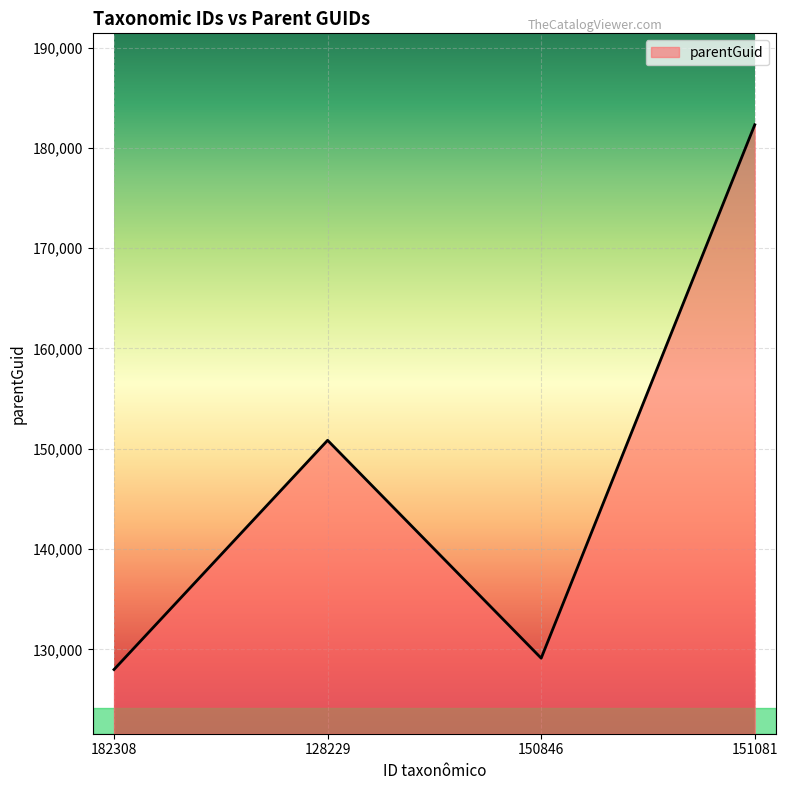

What is the change in value from 128229 to 151081?

+31462